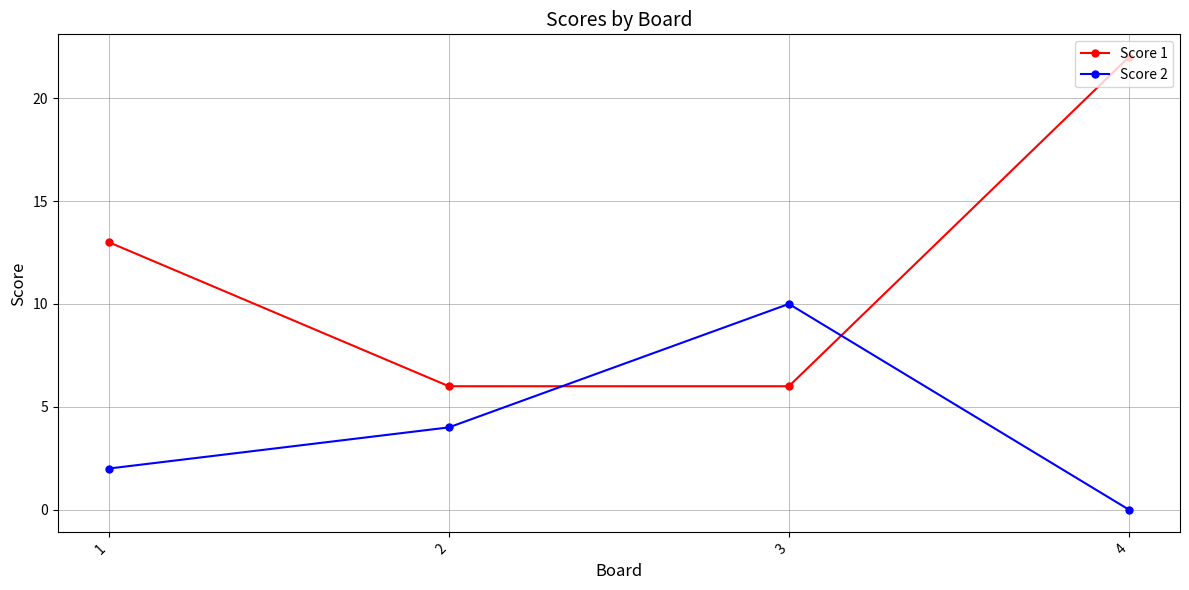

How many lines are shown in the chart?

2